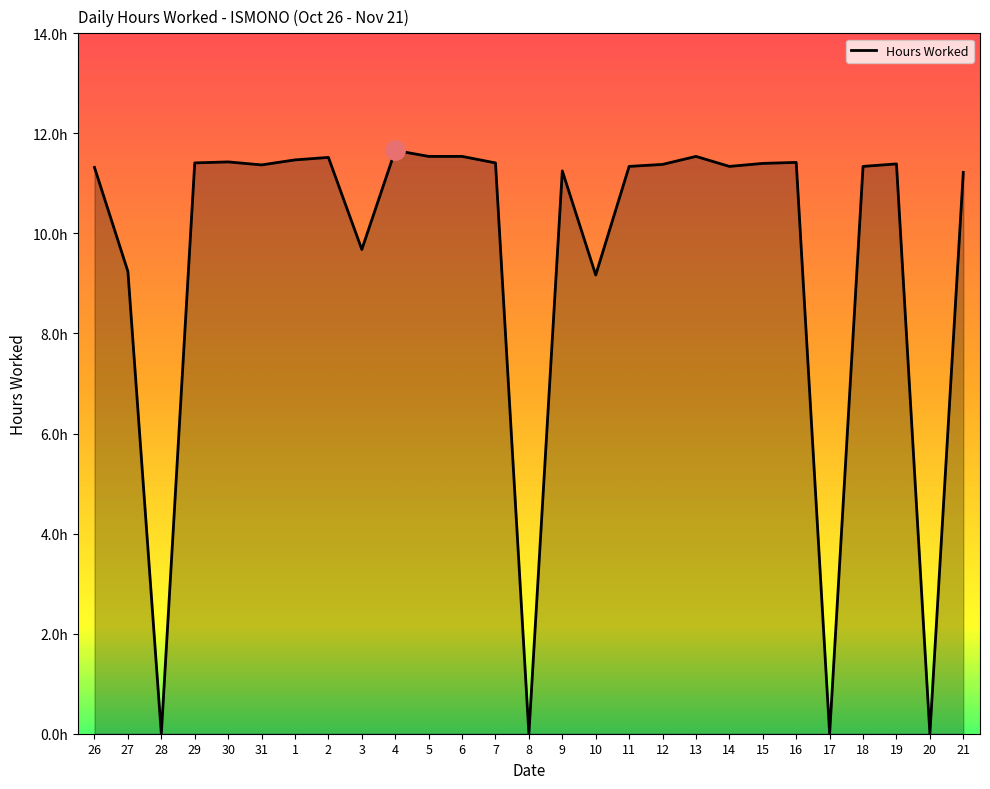

Is this an area chart (filled region under the line)?

Yes